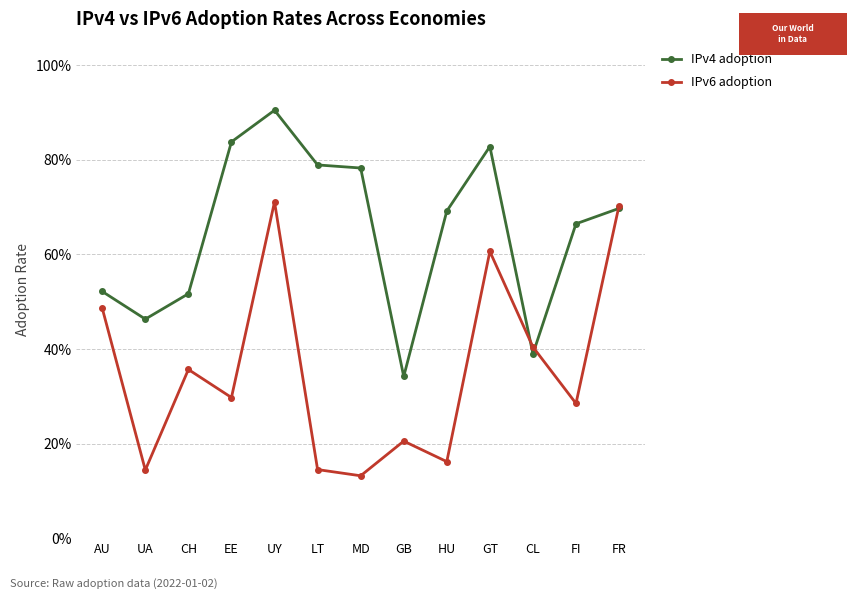

What value does the IPv4 adoption series have at HU?

0.7